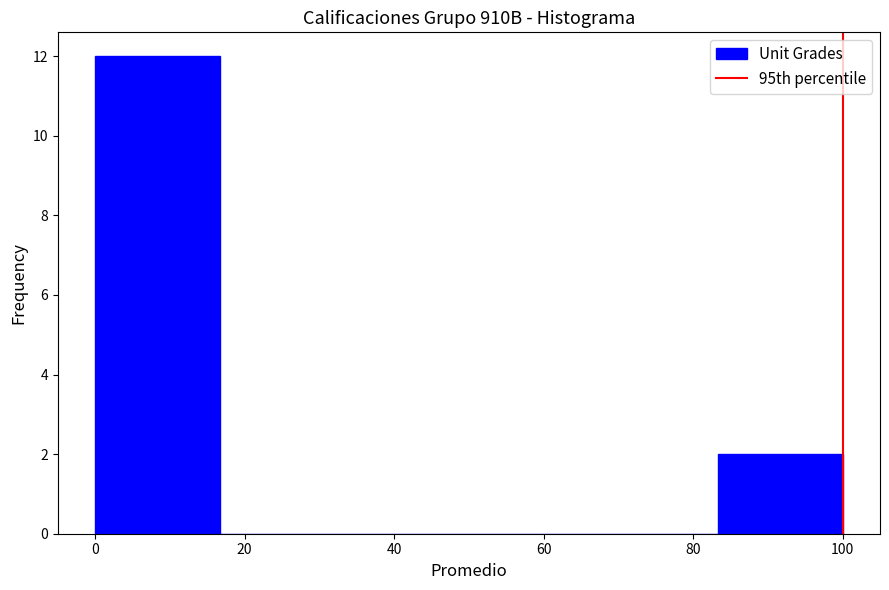

Reading left to right, list every bar in this chart as the range it spans on the x-axis followed by its height. Neither the bar edges nor the heights are printed on the chart, so give them approximately, as read against the axes.

0 to 16: 12
16 to 34: 0
34 to 50: 0
50 to 66: 0
66 to 84: 0
84 to 100: 2